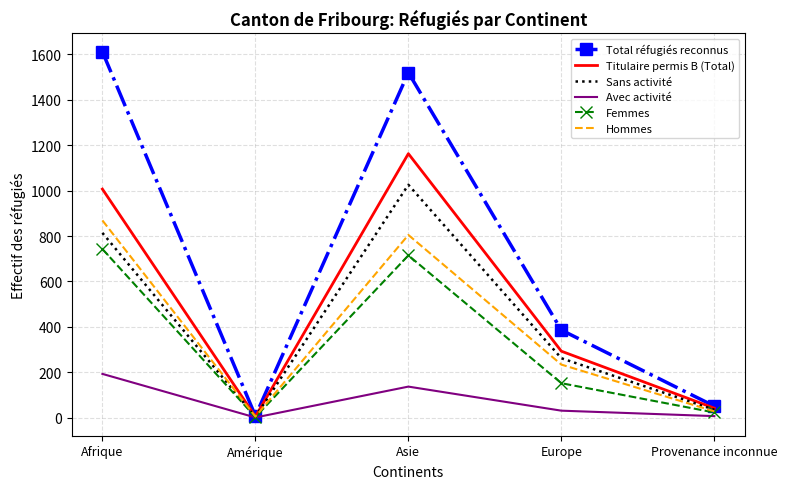

What is the minimum value for Hommes?

5